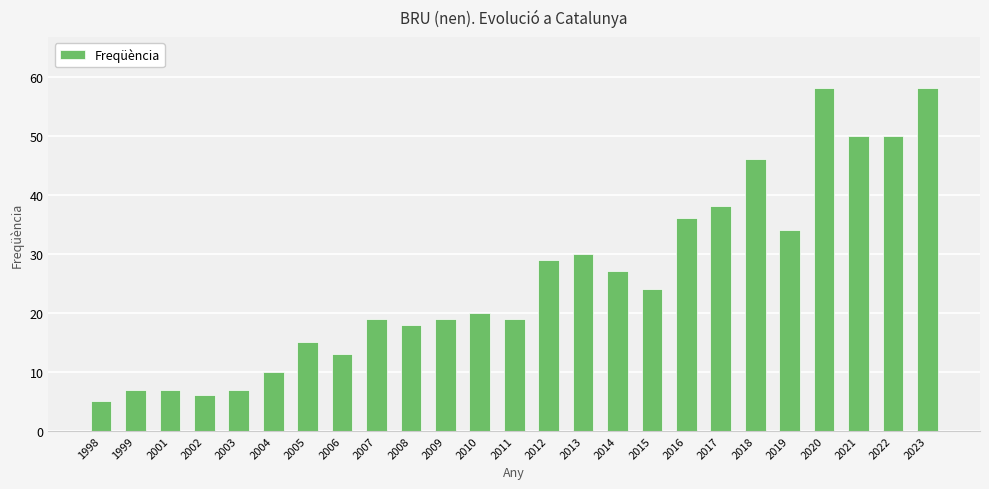

Which label corresponds to the smallest value in the chart?

1998